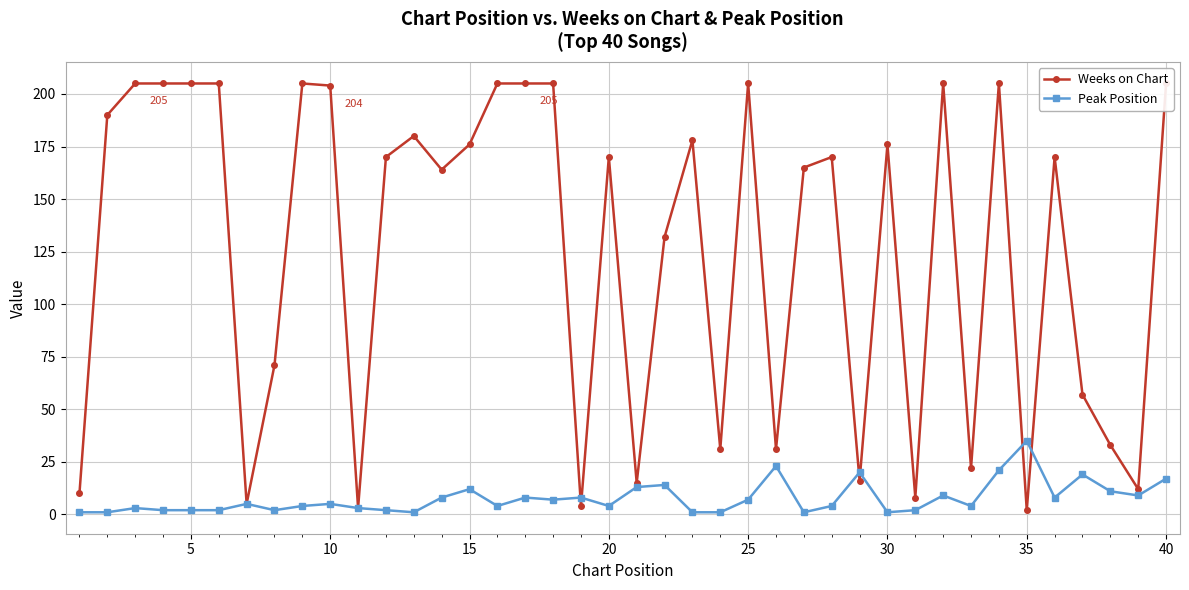

In Peak Position, how many points are higher than both neighbors (excluding endpoints)?

12